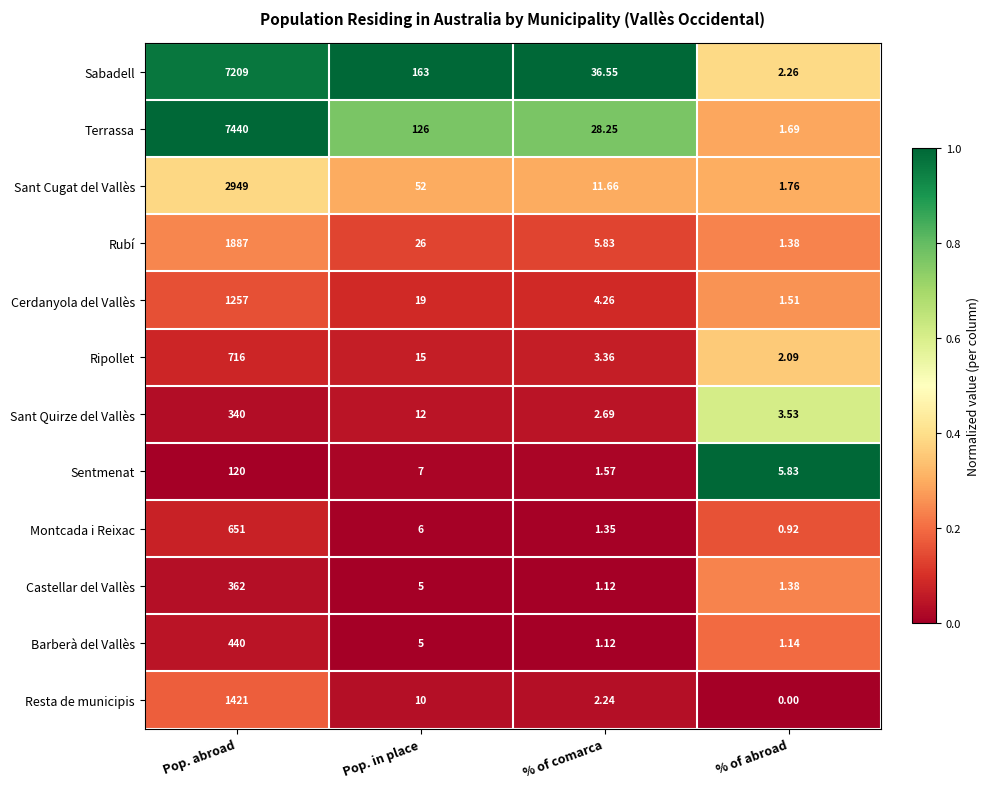

At which category is the sum across all series the highest?

Pop. abroad